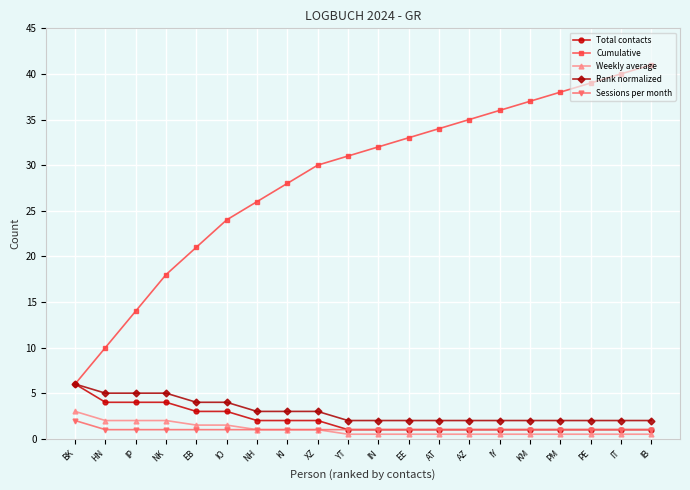

Is it true that Cumulative equals 31.0 at YT?

True